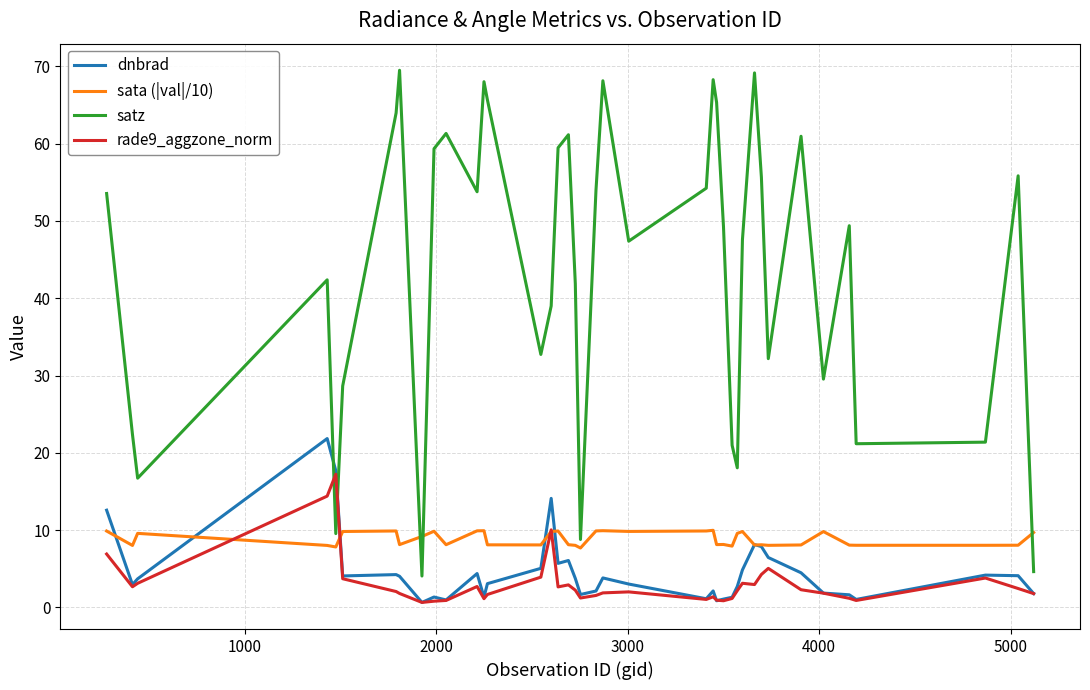

What are all the series names shown in the legend?

dnbrad, sata (|val|/10), satz, rade9_aggzone_norm